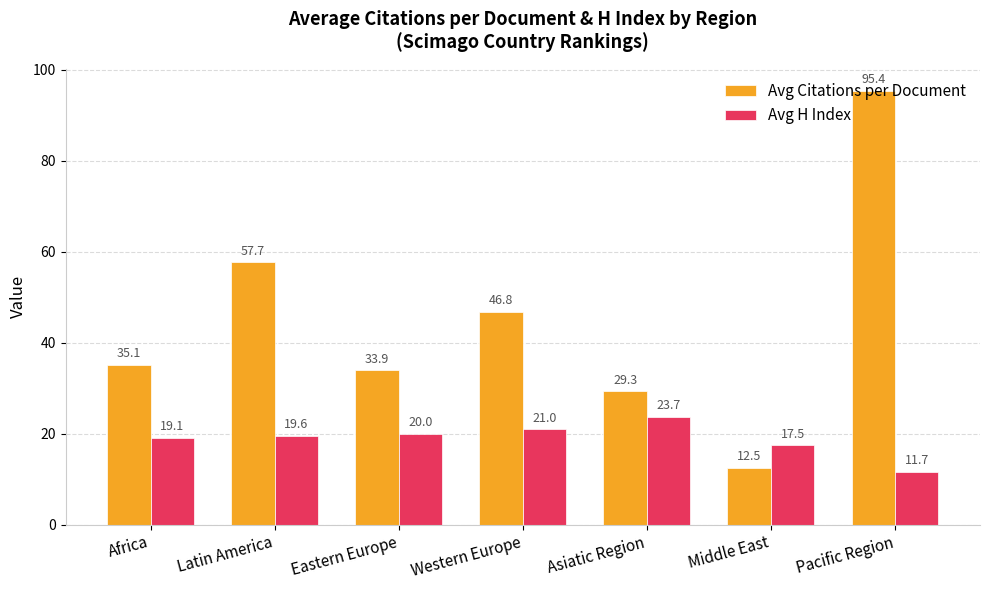

Reading left to right, transcribe all the data shown in this chart.

Avg Citations per Document: 35.1	57.7	33.9	46.8	29.3	12.5	95.4
Avg H Index: 19.1	19.6	20.0	21.0	23.7	17.5	11.7